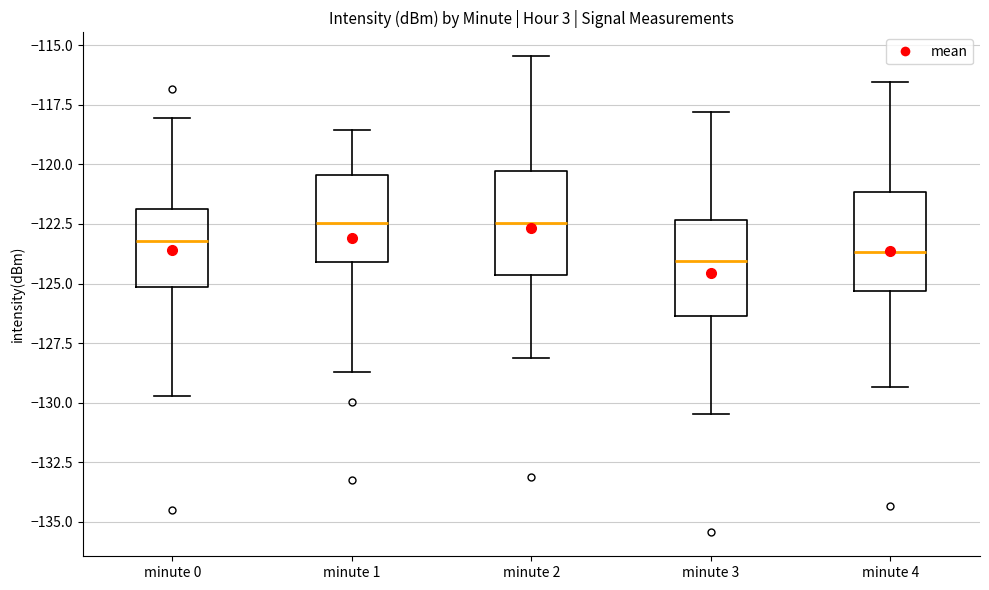

Reading left to right, transcribe this box plot: for each box, give where its median line is, the range the box spans, and where its two whiskers end, as read against the y-axis. The values are not printed on the chart, so give them approximately, as read against the axis.

minute 0: median -123.0, box -125.0 to -122.0, whiskers -129.5 to -118.0
minute 1: median -122.5, box -124.0 to -120.5, whiskers -128.5 to -118.5
minute 2: median -122.5, box -124.5 to -120.5, whiskers -128.0 to -115.5
minute 3: median -124.0, box -126.5 to -122.5, whiskers -130.5 to -118.0
minute 4: median -123.5, box -125.5 to -121.0, whiskers -129.5 to -116.5